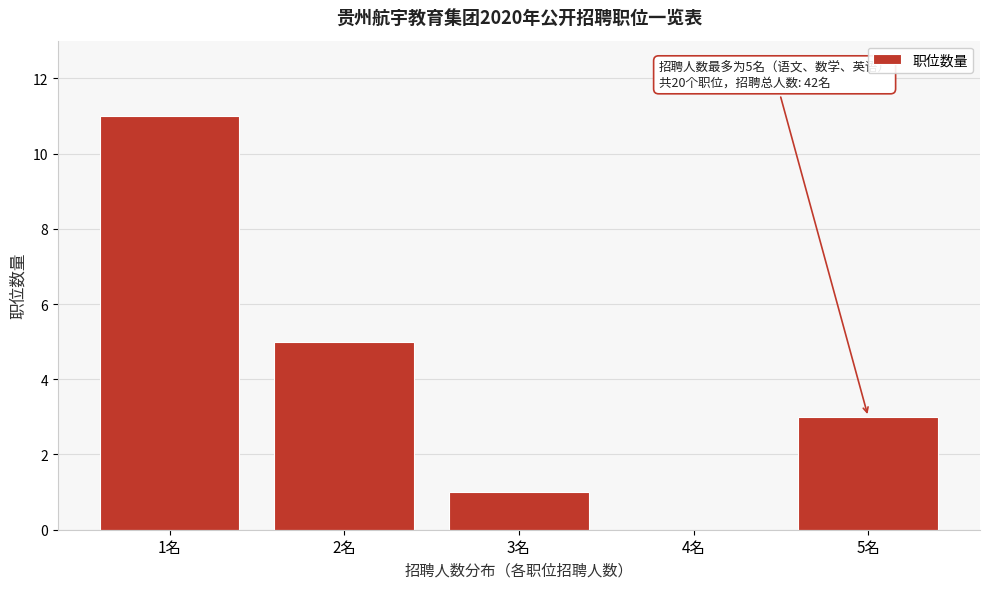

Reading left to right, transcribe all the data shown in this chart.

1名=11	2名=5	3名=1	4名=0	5名=3